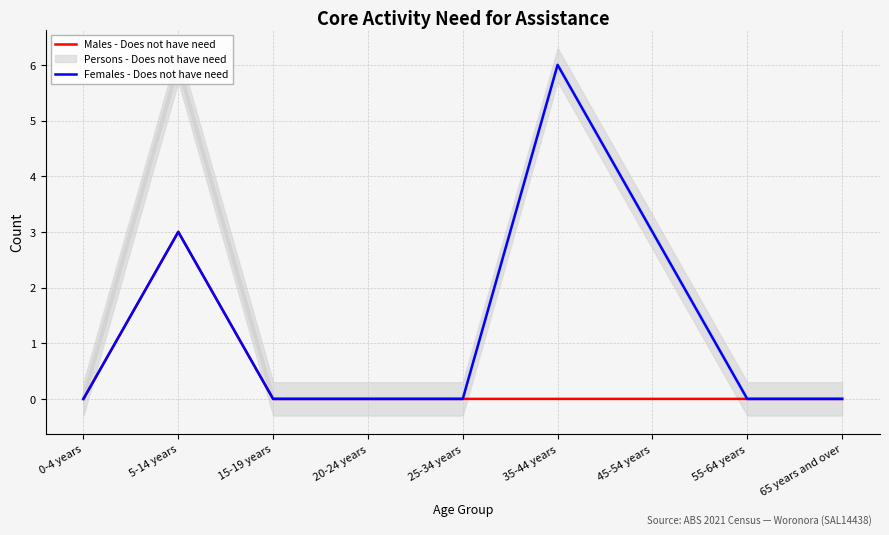

True or false: Females - Does not have need and Males - Does not have need cross at least once.

False